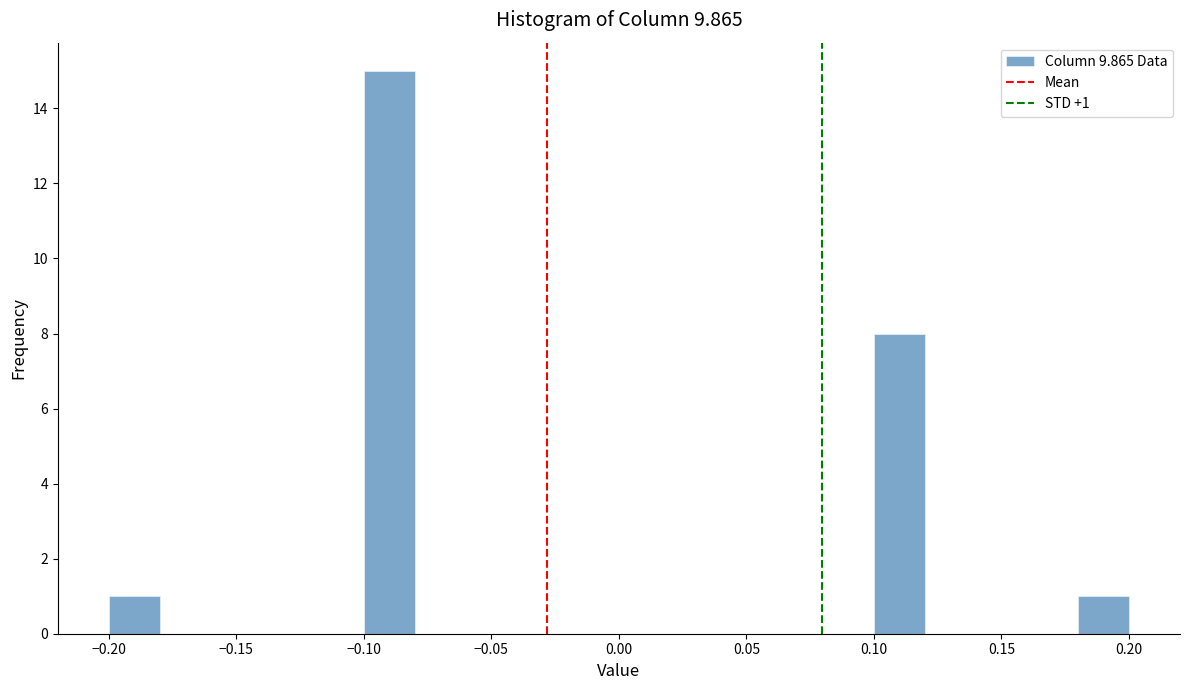

Which range on the x-axis has the tallest bar?

-0.10 to -0.08